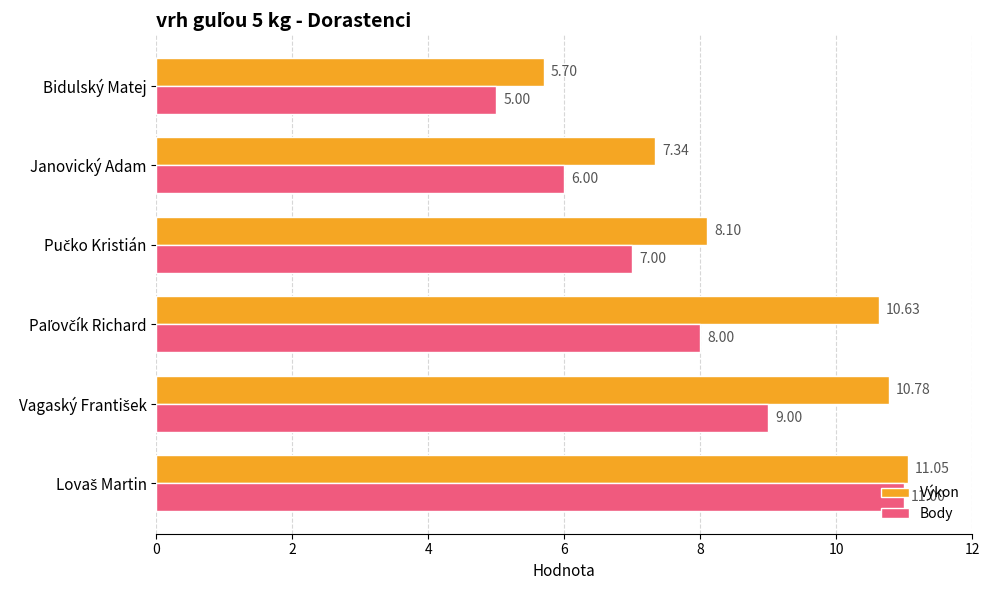

Which series has the largest total across all categories?

Výkon